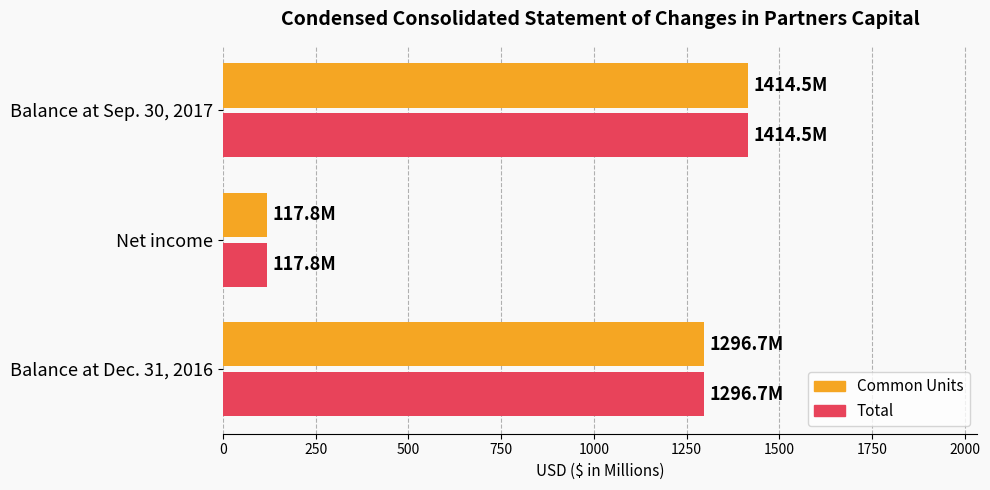

How many values in the Common Units series exceed 1296?

2